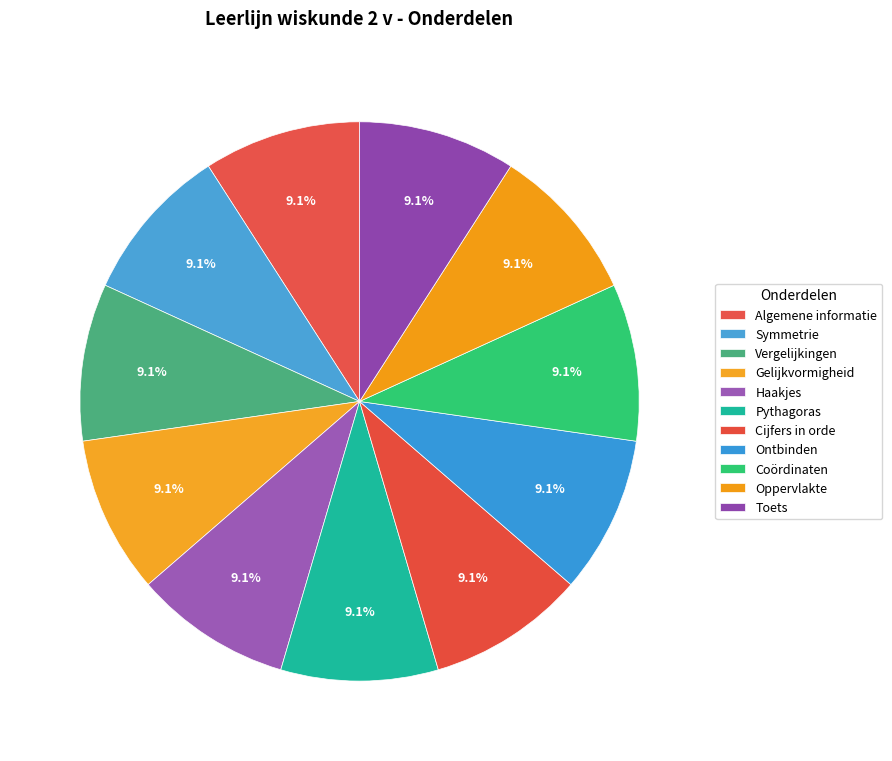

To the nearest percent, what is the average slice percentage?

9%